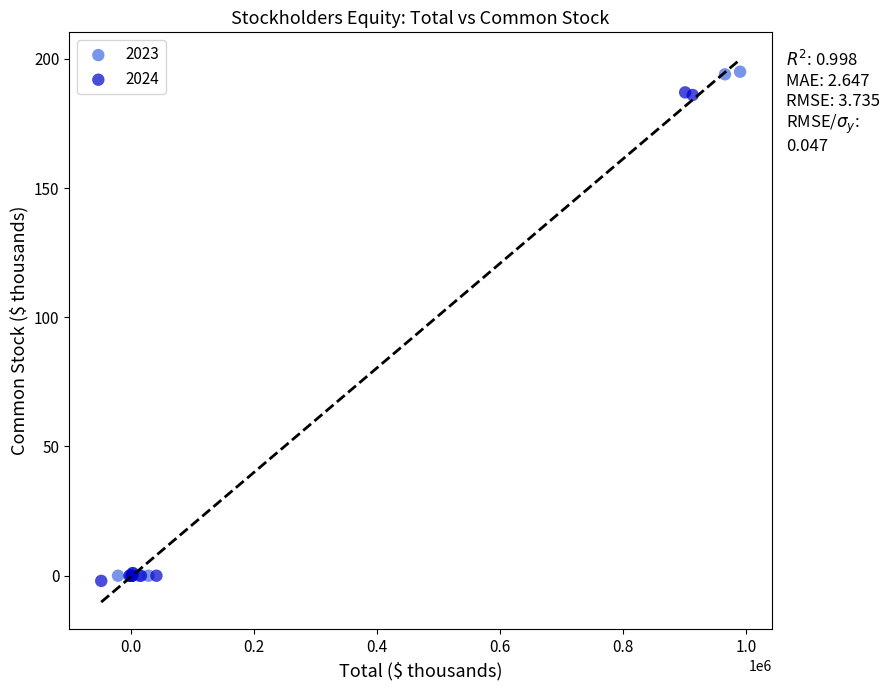

Which series has the largest Y range (max minus min)?

2023